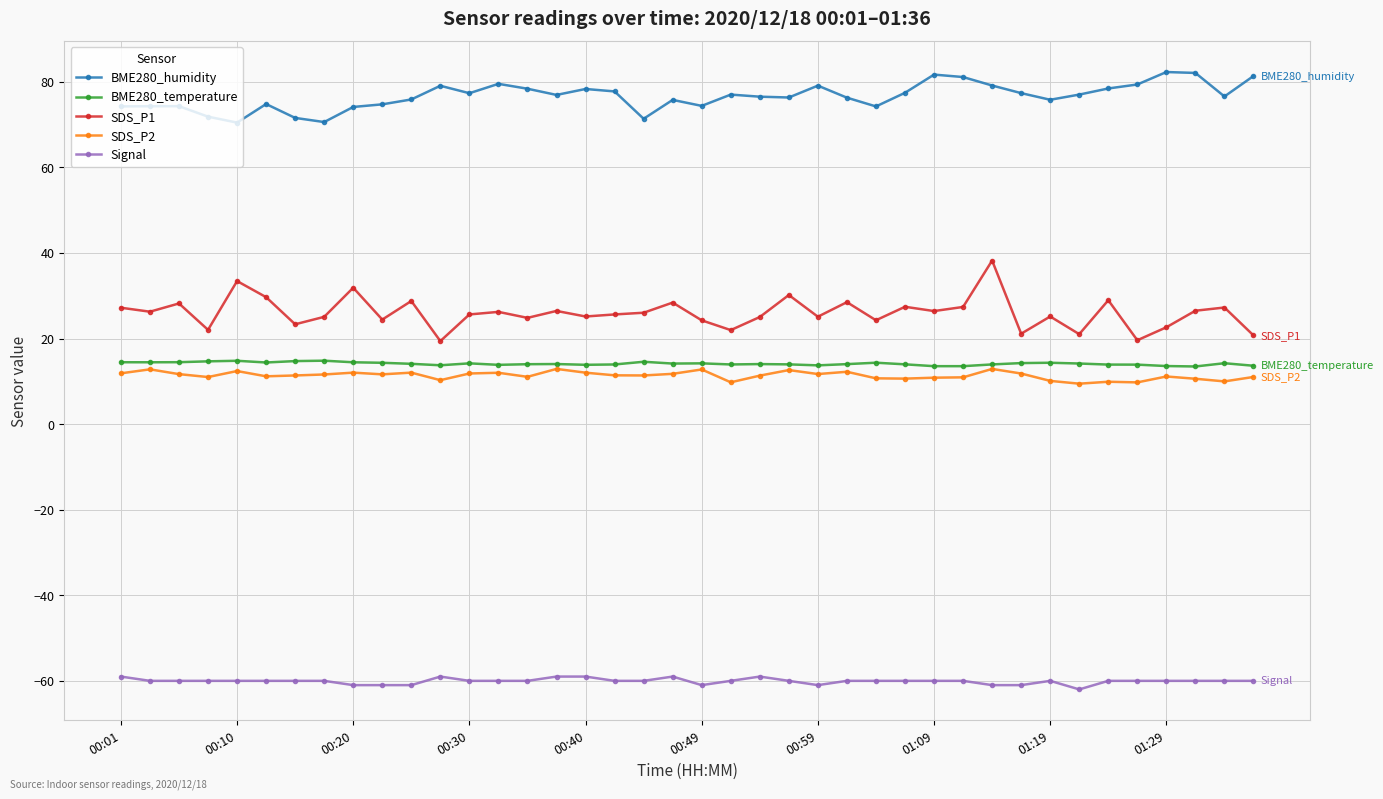

What is the smallest value displayed?

-62.0